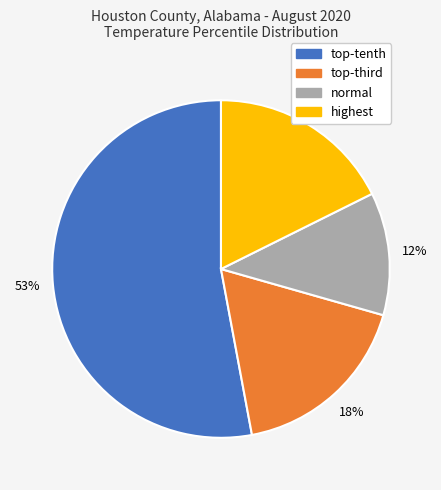

How many slices are in this pie chart?

4